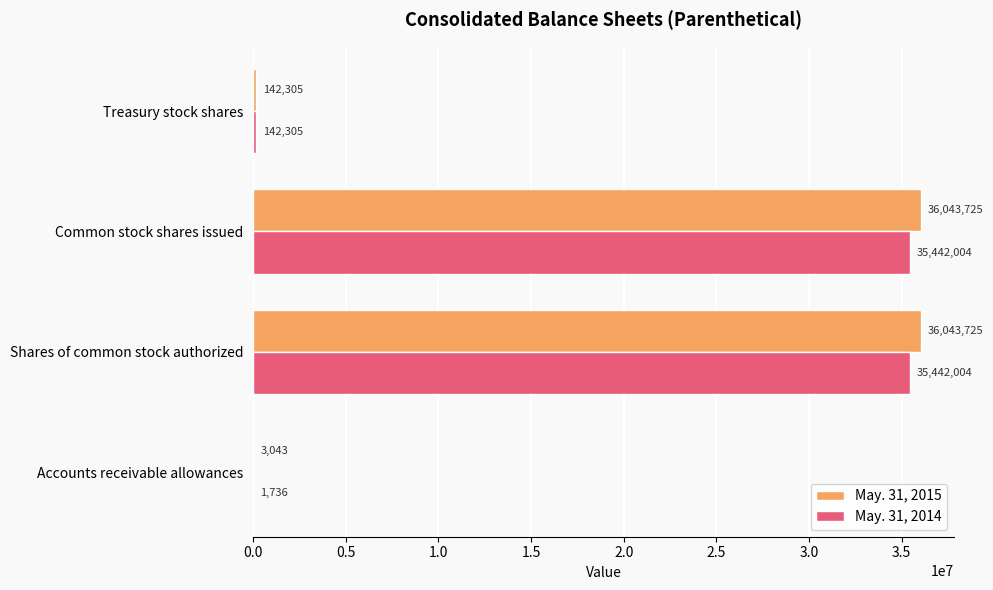

What is the approximate value of May. 31, 2015 at Accounts receivable allowances, to the nearest 100?

3000